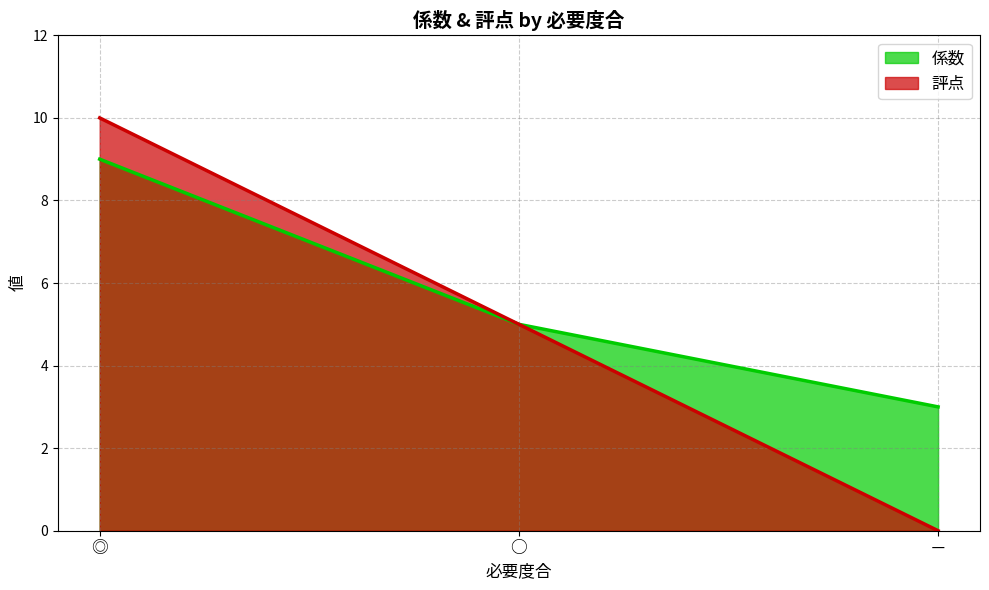

Between ◎ and ○, which is larger?

◎